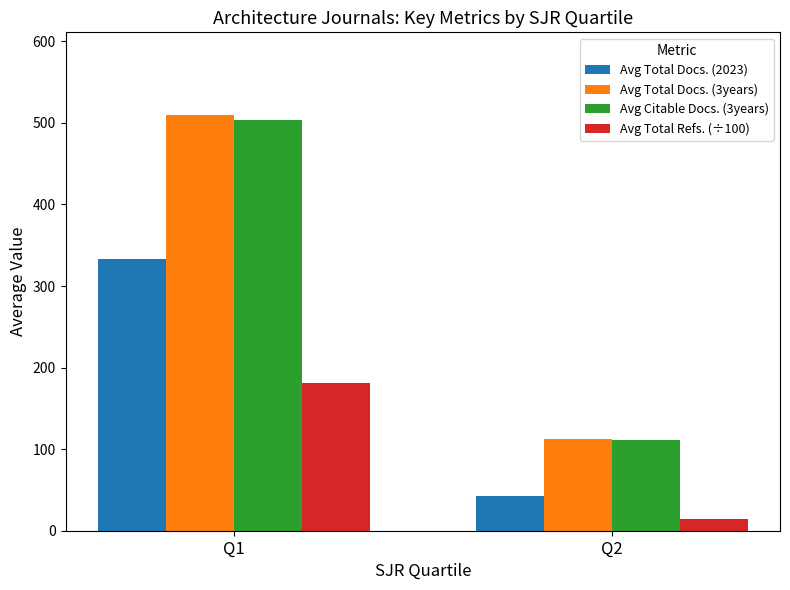

At which category does the chart reach its minimum across all series?

Q2